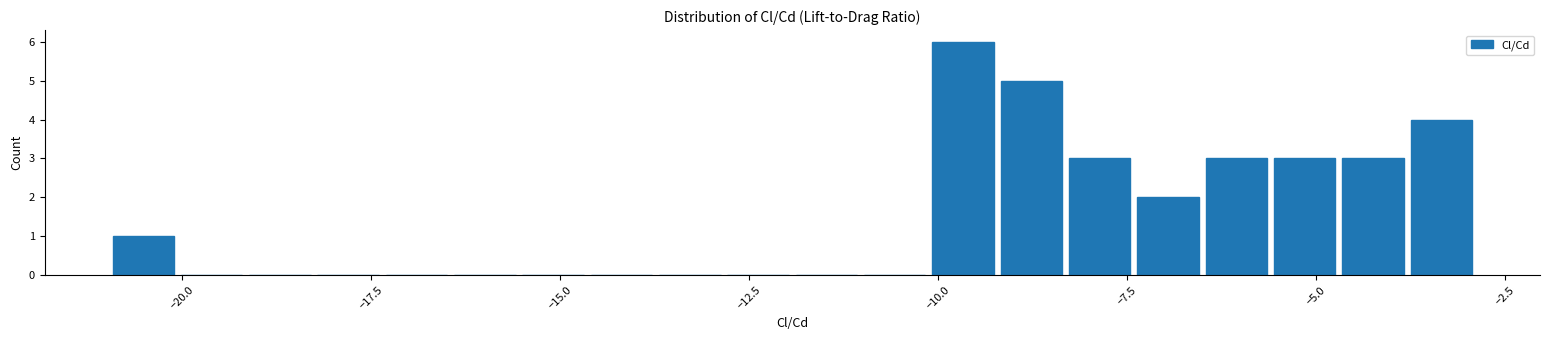

Read against the x-axis, roughly where is the centre of the tallest bar?

-9.5